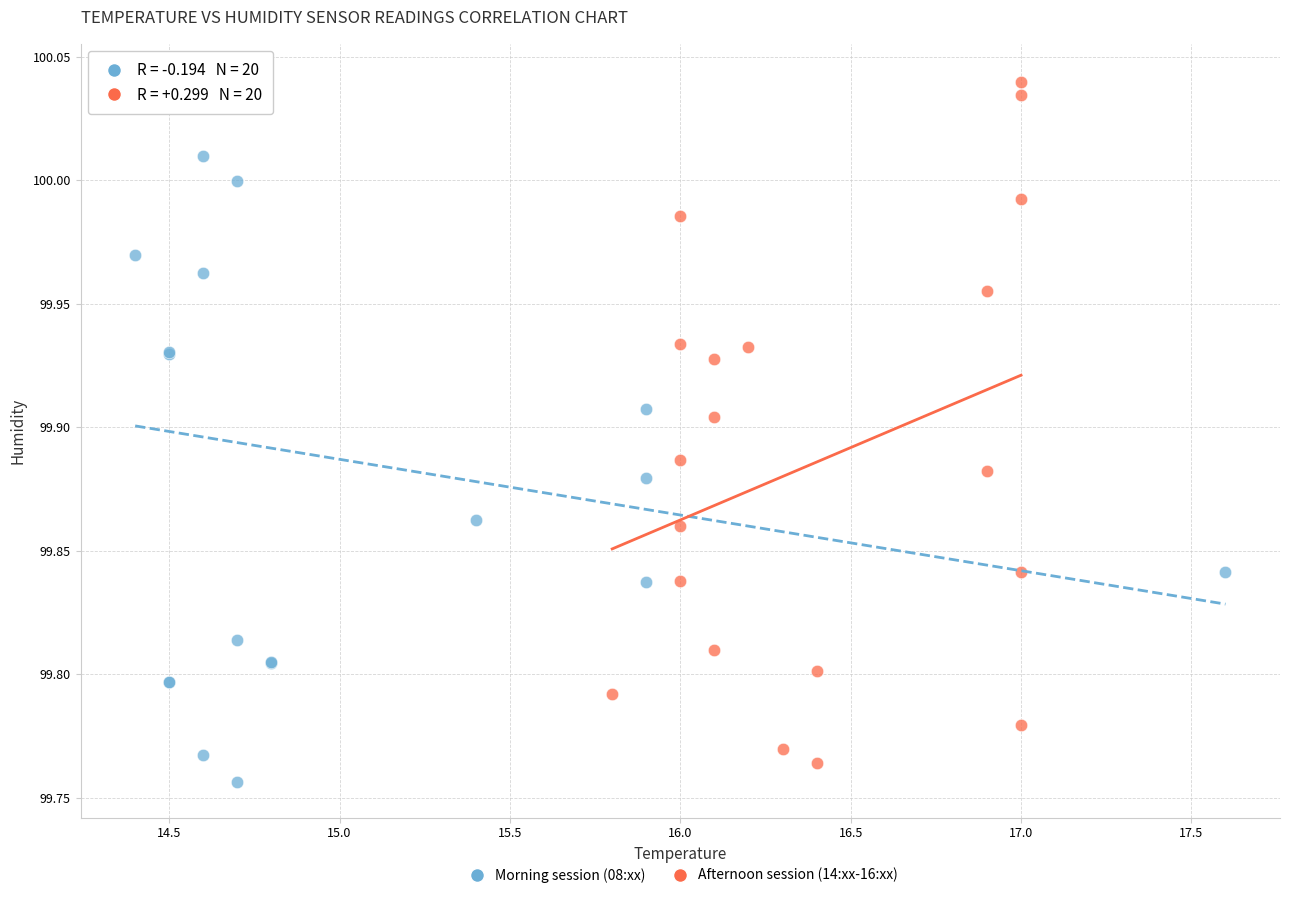

What are all the series names shown in the legend?

Morning session (08:xx), Afternoon session (14:xx-16:xx)